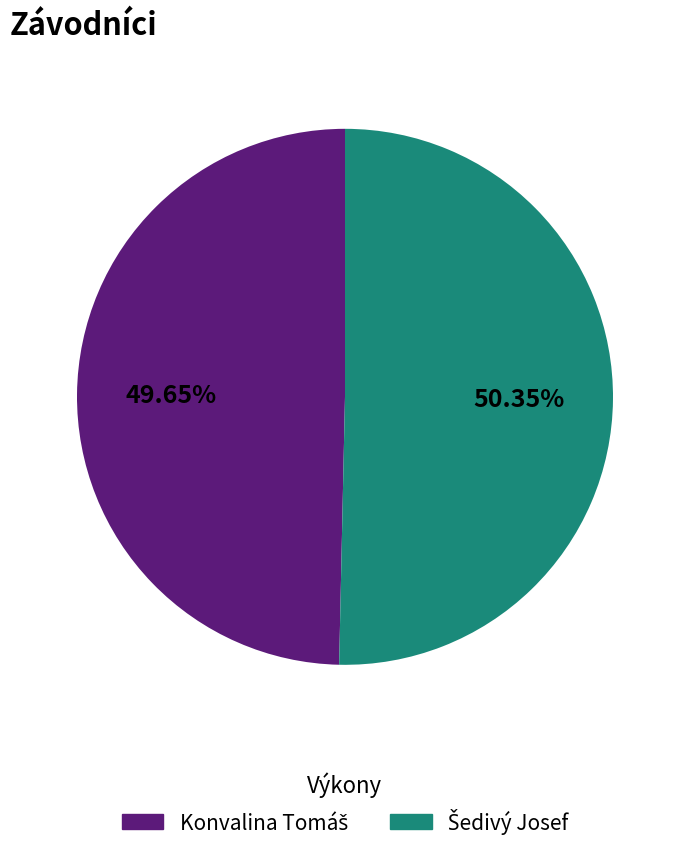

Does any single category account for the majority?

Yes